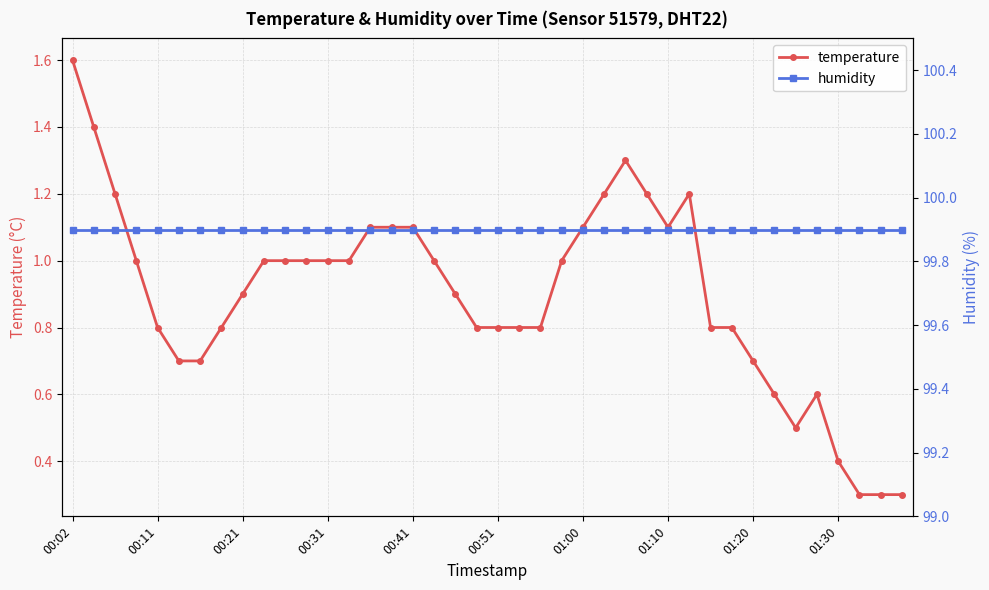

The humidity series shows 99.9 at 33. True or false?

True